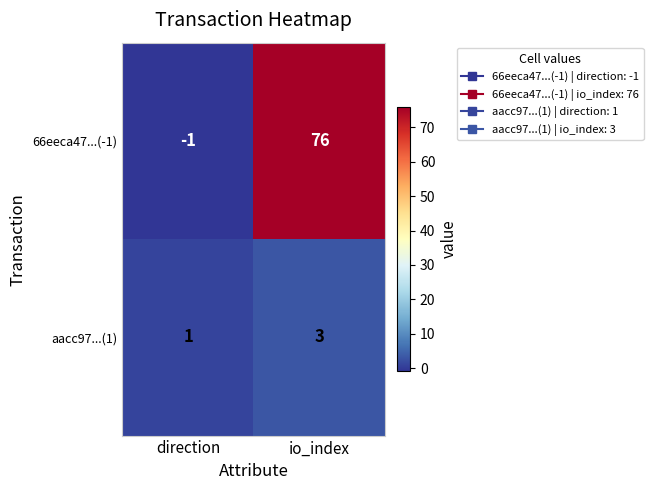

What is the sum of all 66eeca47...(-1) values?

75